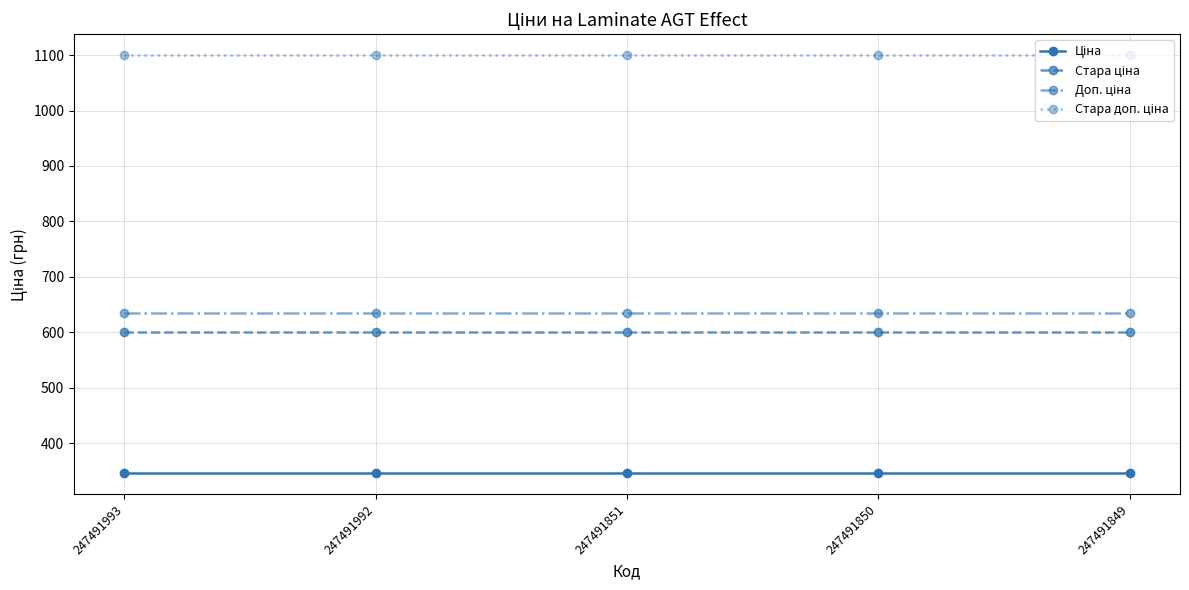

At how many categories does at least one series exceed 459?

5